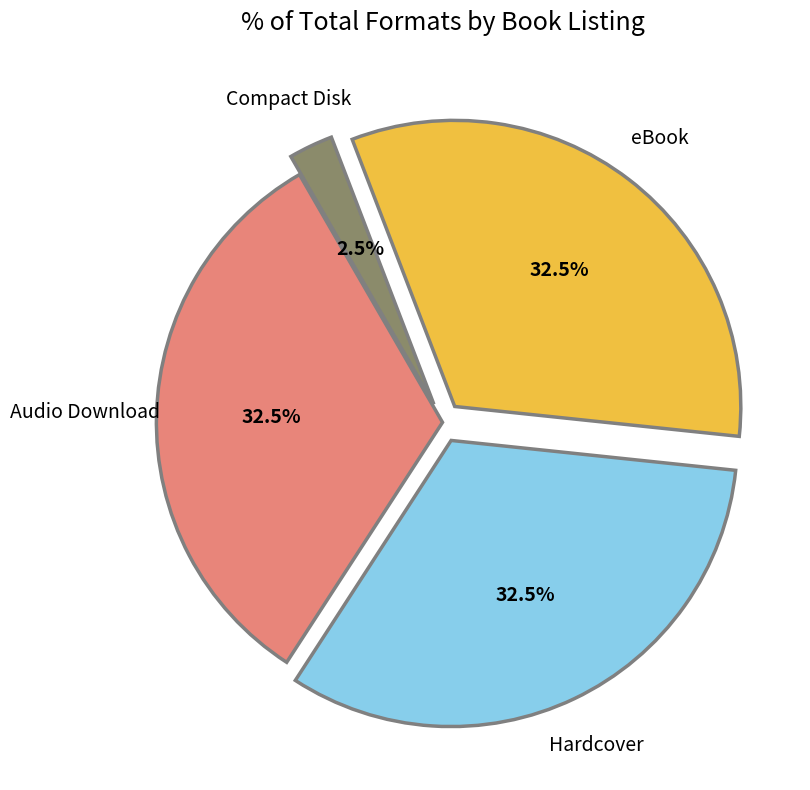

Does any single category account for the majority?

No